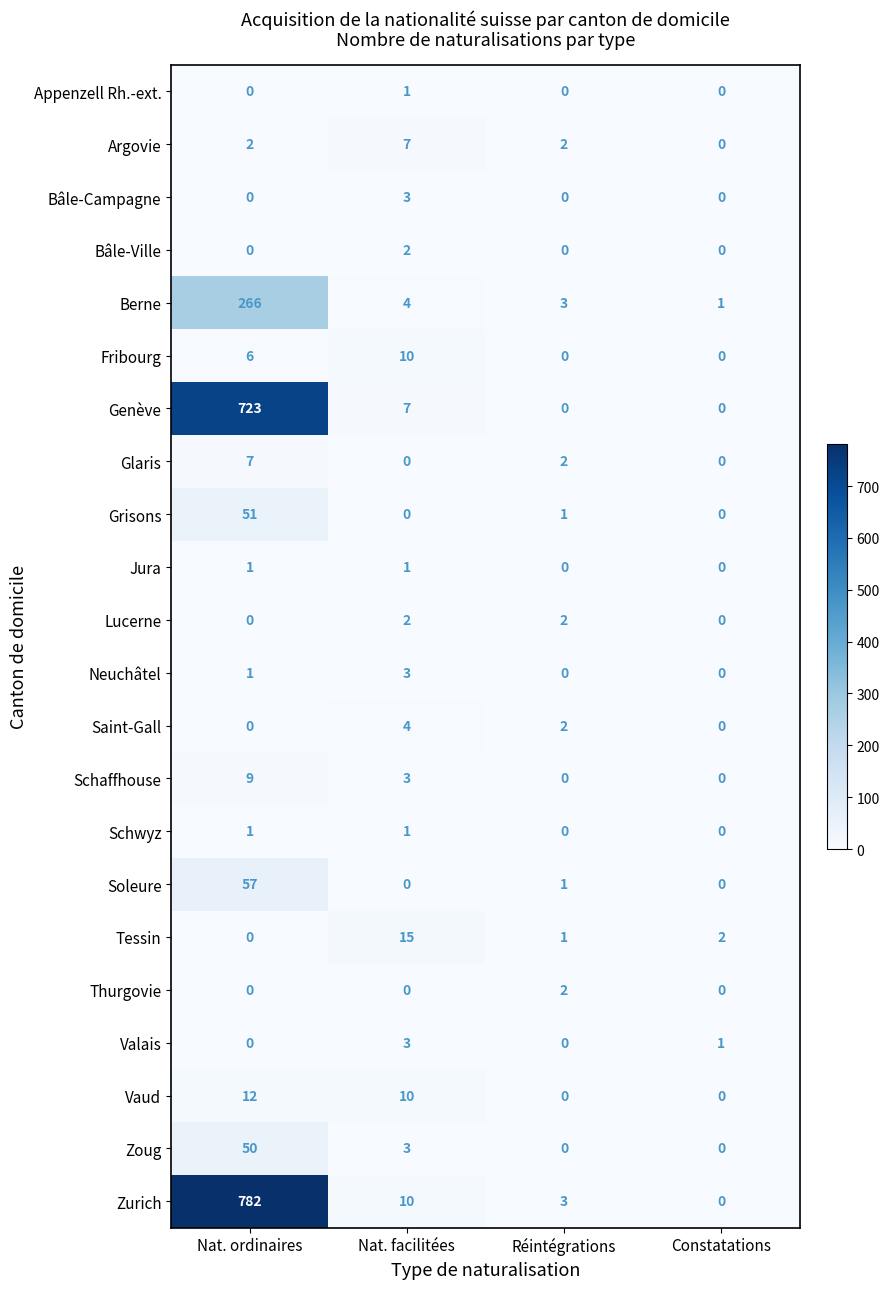

The Saint-Gall series shows 1 at Nat. facilitées. True or false?

False